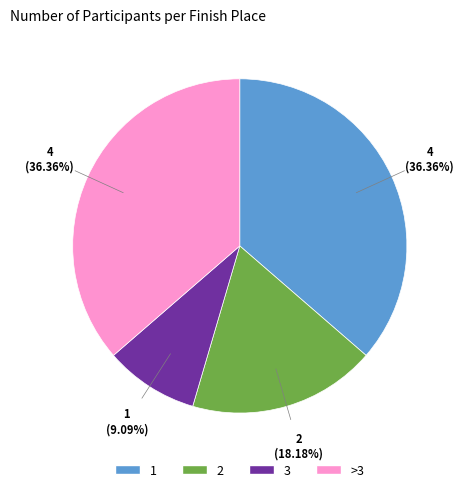

What is the smallest slice in the pie chart?

3